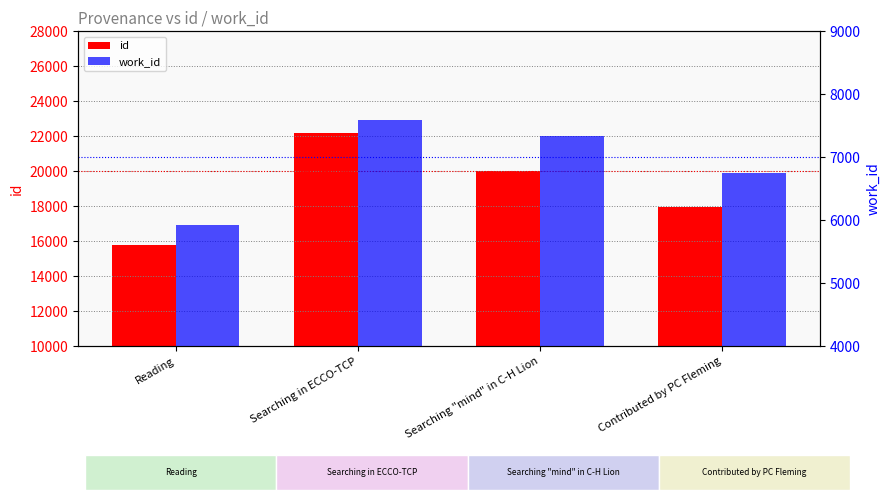

What is the lowest value of the id series?

15756